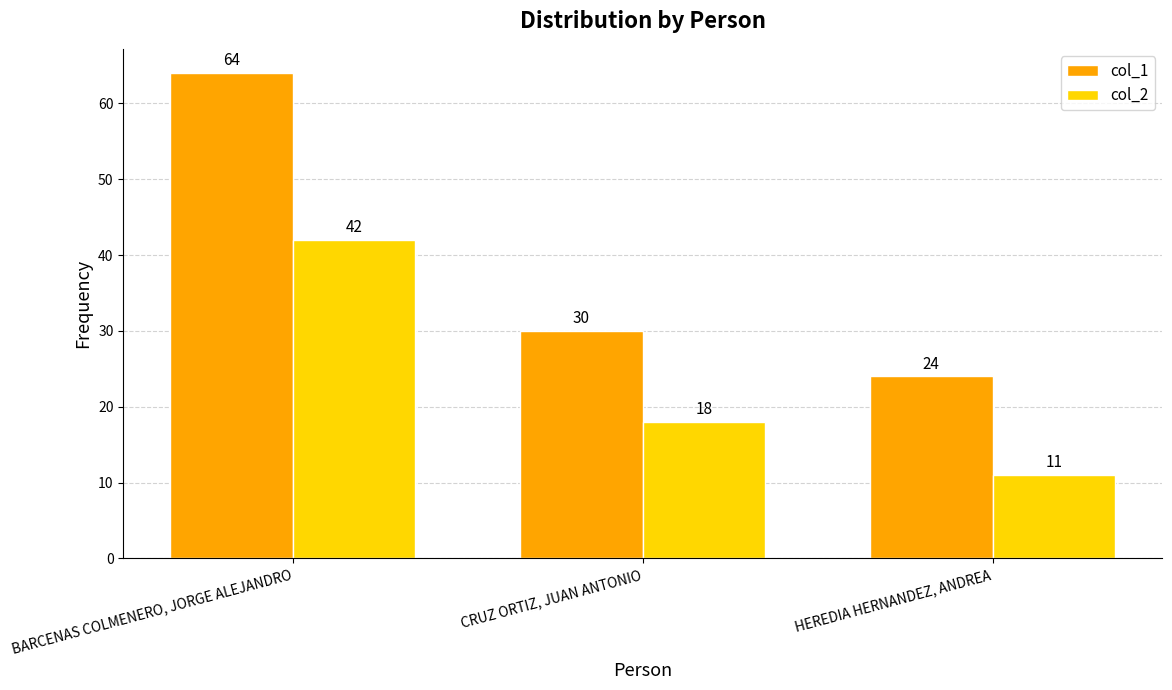

What are all the series names shown in the legend?

col_1, col_2